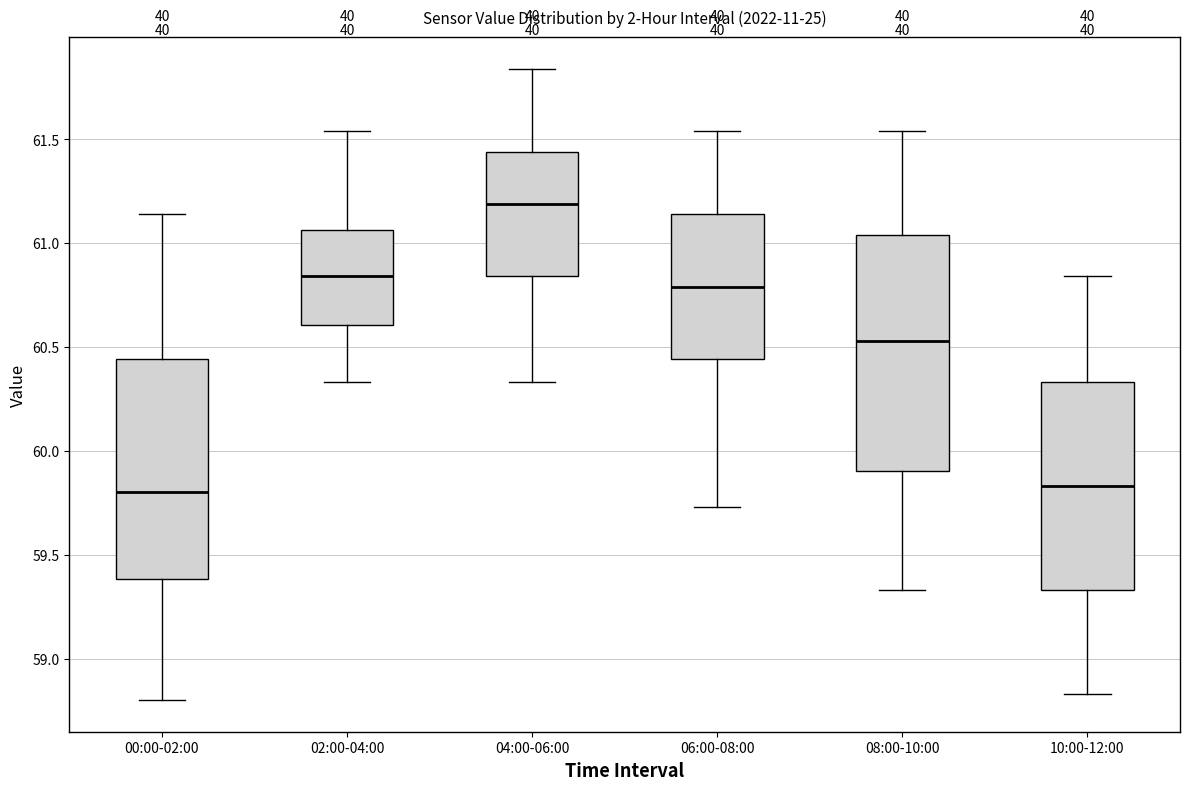

Reading left to right, read every box against the y-axis: the position of its median line, the range the box covers, and the ends of its whiskers. The values are not printed on the chart, so give them approximately, as read against the axis.

00:00-02:00: median 59.80, box 59.40 to 60.45, whiskers 58.80 to 61.15
02:00-04:00: median 60.85, box 60.60 to 61.05, whiskers 60.35 to 61.55
04:00-06:00: median 61.20, box 60.85 to 61.45, whiskers 60.35 to 61.85
06:00-08:00: median 60.80, box 60.45 to 61.15, whiskers 59.75 to 61.55
08:00-10:00: median 60.55, box 59.90 to 61.05, whiskers 59.35 to 61.55
10:00-12:00: median 59.85, box 59.35 to 60.35, whiskers 58.85 to 60.85